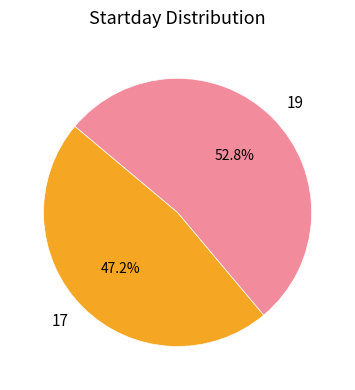

What is the total percentage of 19 and 17?

100.0%